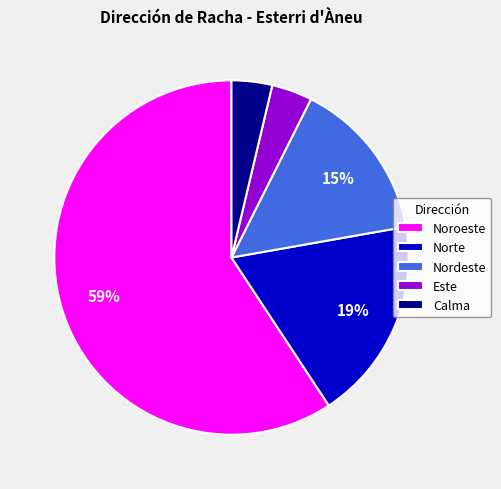

Count the number of slices in the pie.

5